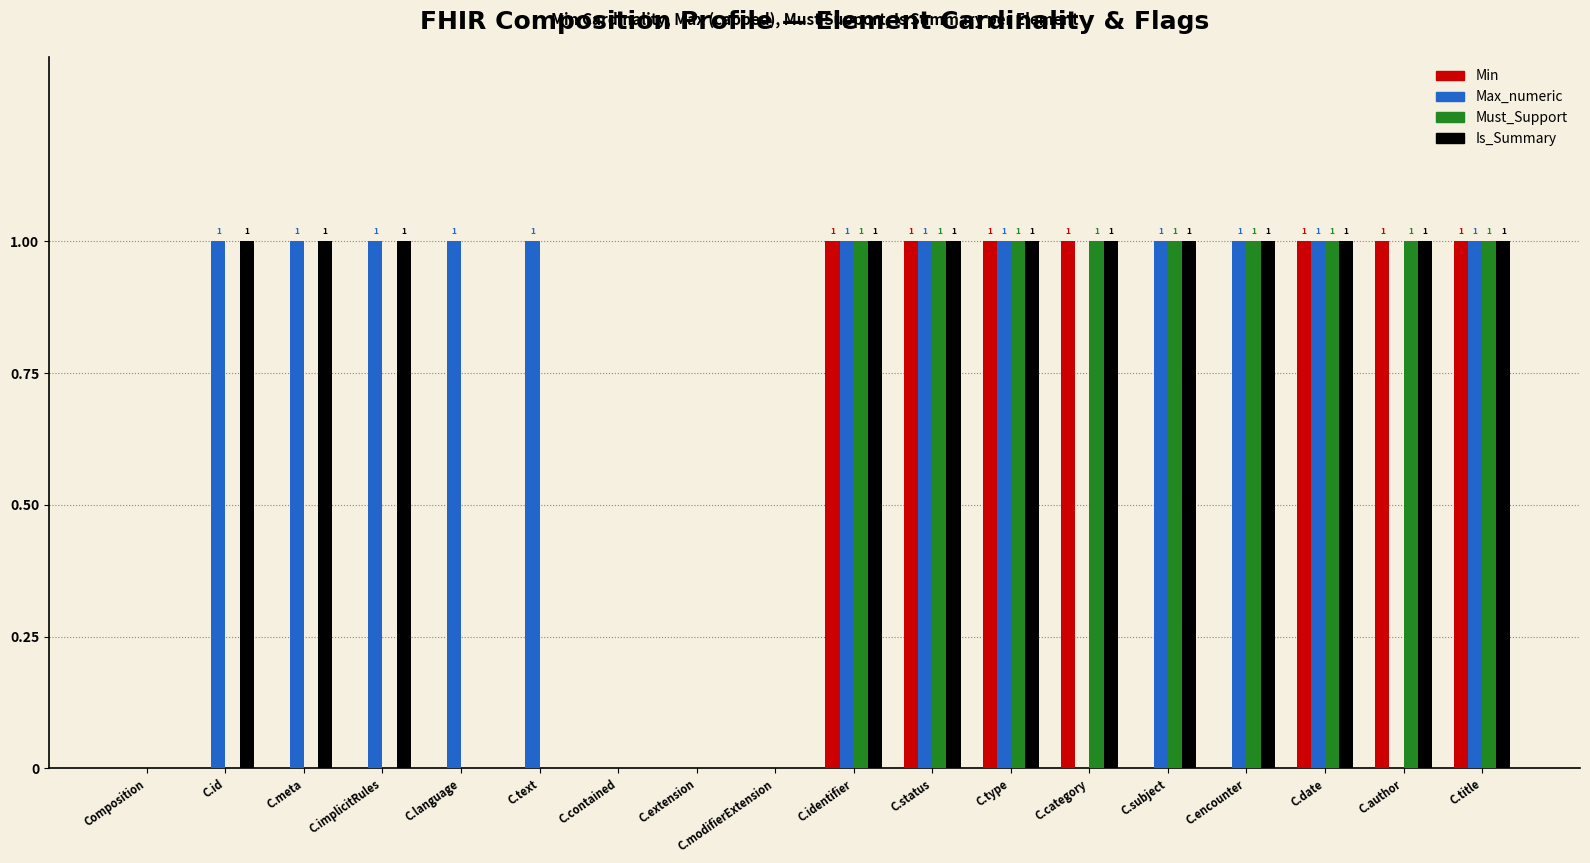

Is the value of Is_Summary at Composition greater than the value of Max_numeric at C.encounter?

No